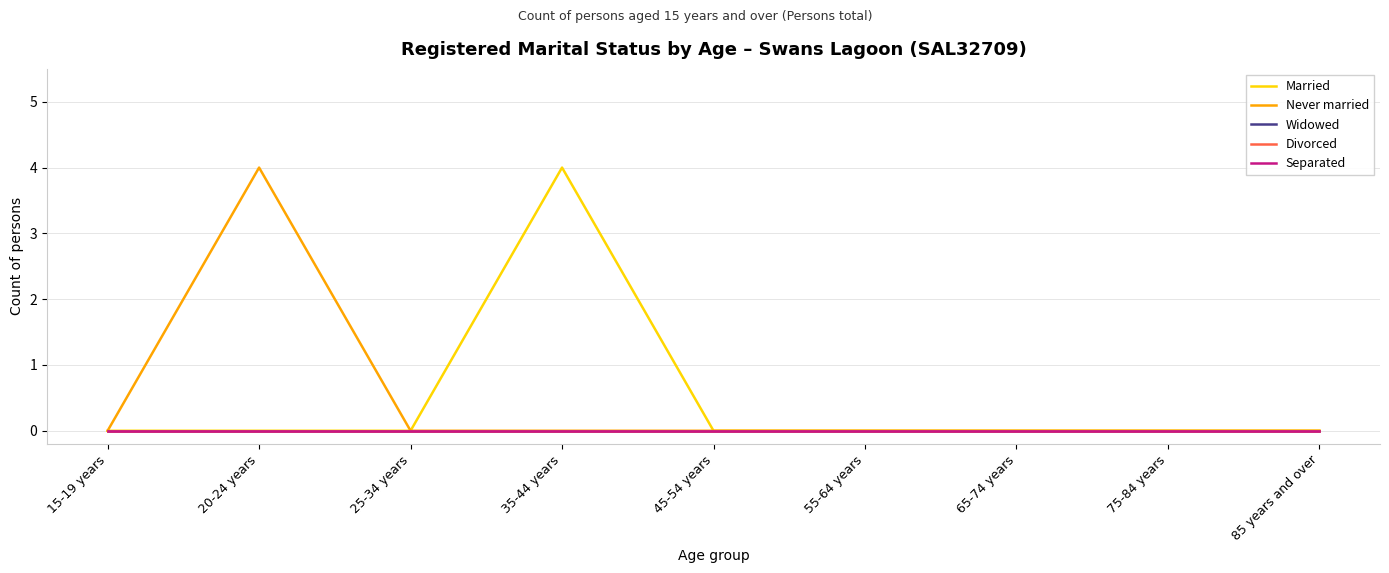

Reading left to right, extract all data points from this chart.

Married: 0	0	0	4	0	0	0	0	0
Never married: 0	4	0	0	0	0	0	0	0
Widowed: 0	0	0	0	0	0	0	0	0
Divorced: 0	0	0	0	0	0	0	0	0
Separated: 0	0	0	0	0	0	0	0	0